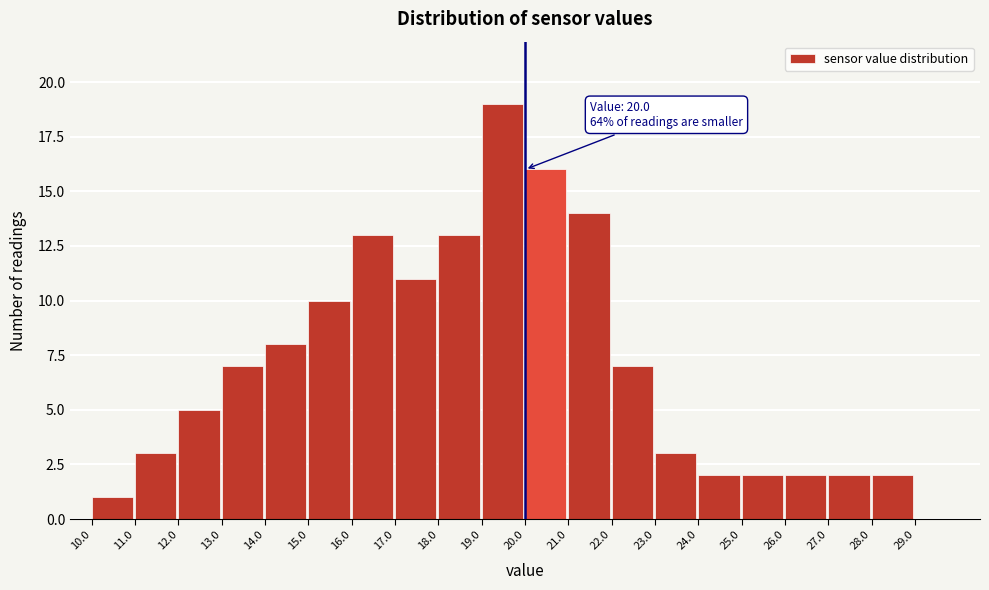

Over which range of the x-axis is the bar tallest?

19 to 20